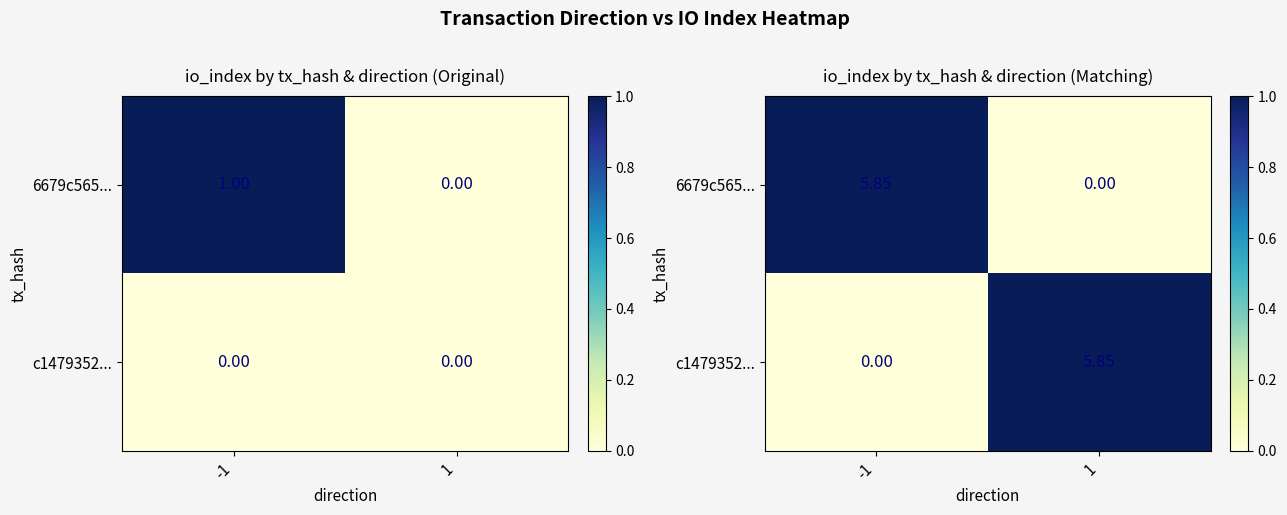

What is the total value across all series at 1?

1